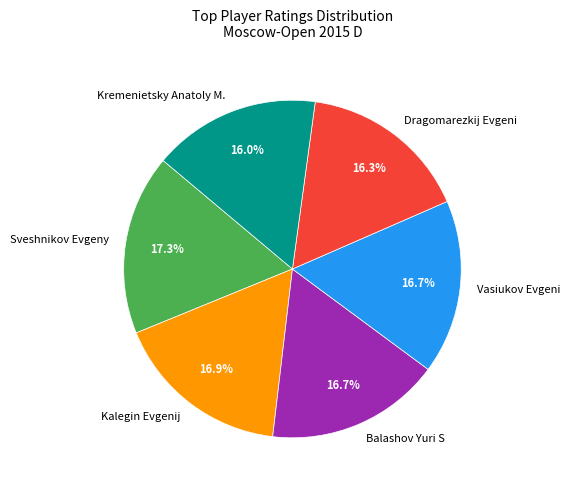

What is the ratio of the value at Kremenietsky Anatoly M. to the value at Kalegin Evgenij?

0.9